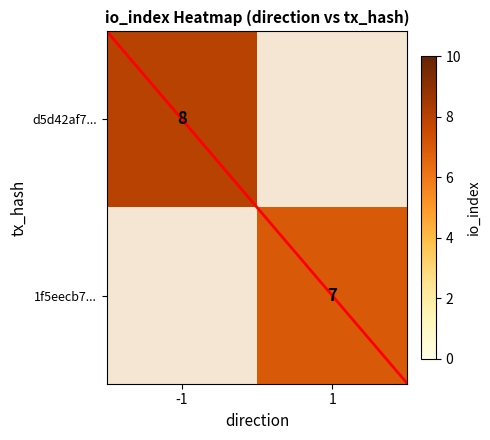

How many series are shown in this chart?

2